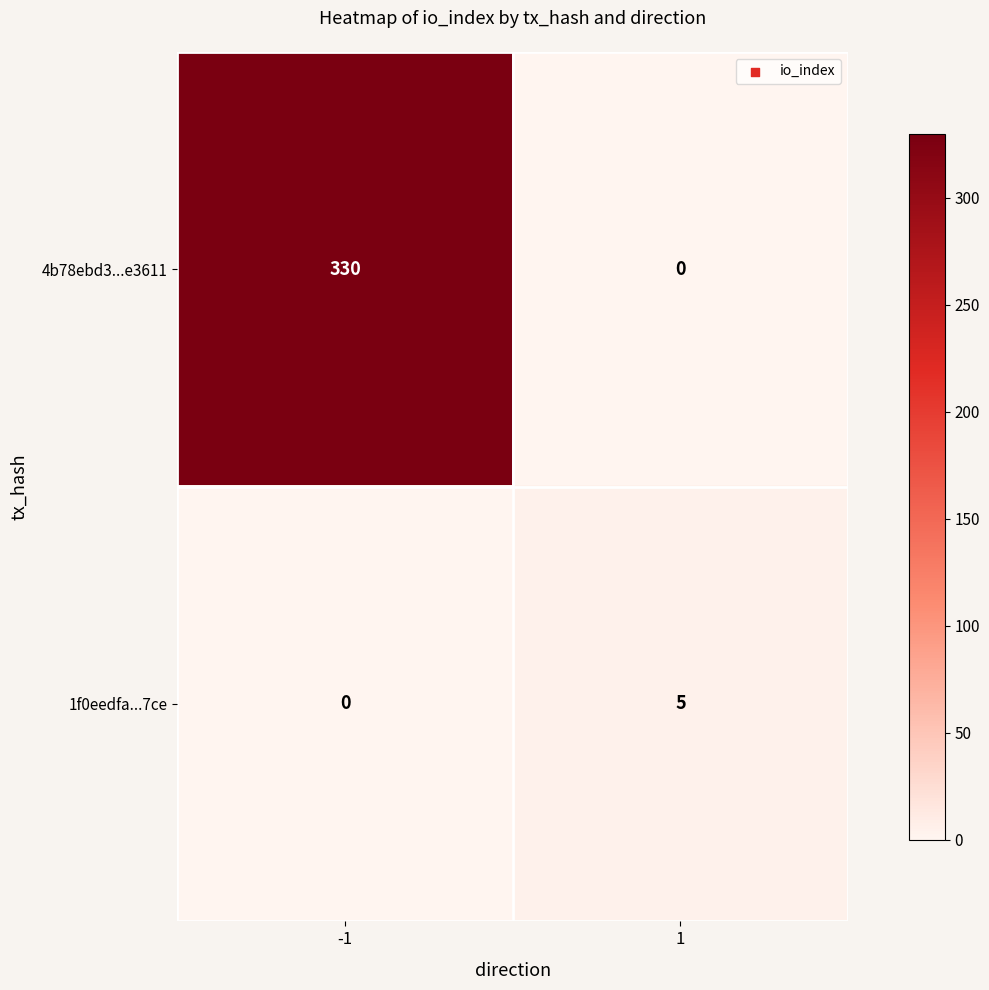

At how many categories does at least one series exceed 314?

1